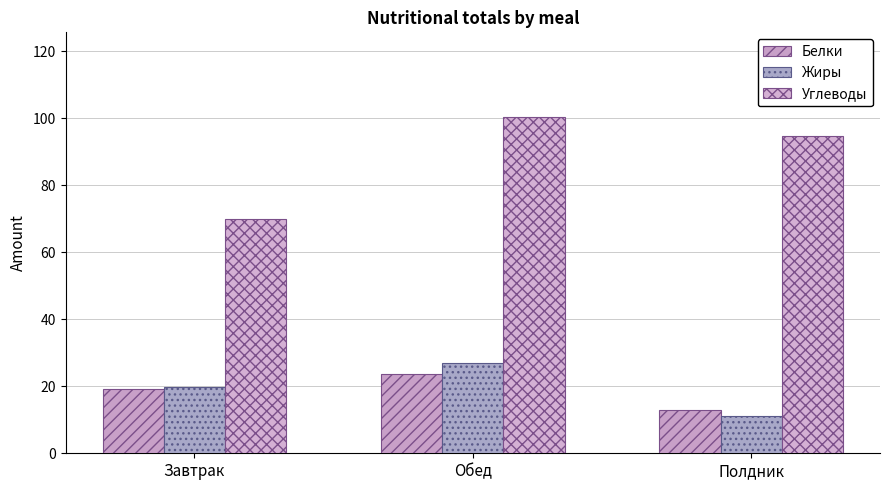

Reading right to left, transcribe all the data shown in this chart.

Белки: Полдник=13.0	Обед=23.5	Завтрак=19.2
Жиры: Полдник=11.2	Обед=27.0	Завтрак=19.8
Углеводы: Полдник=94.8	Обед=100.5	Завтрак=69.9